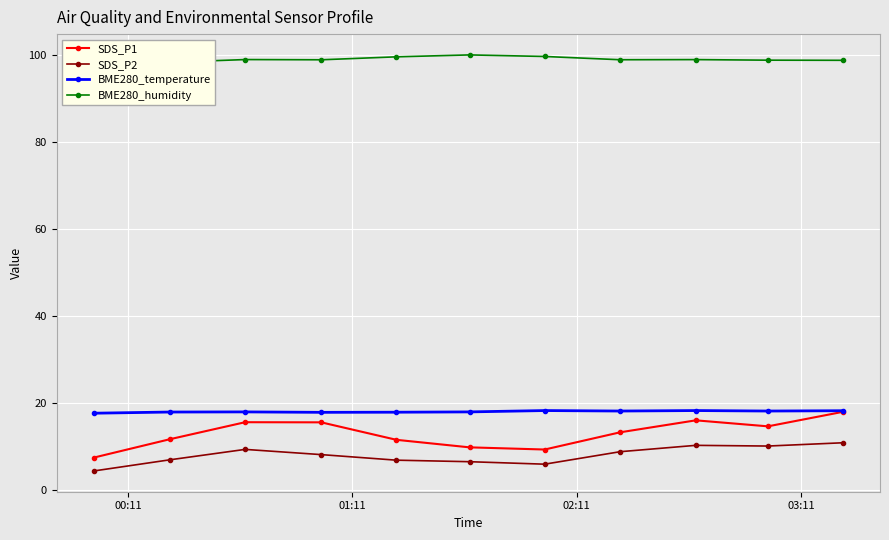

What is the maximum value for BME280_humidity?

100.0